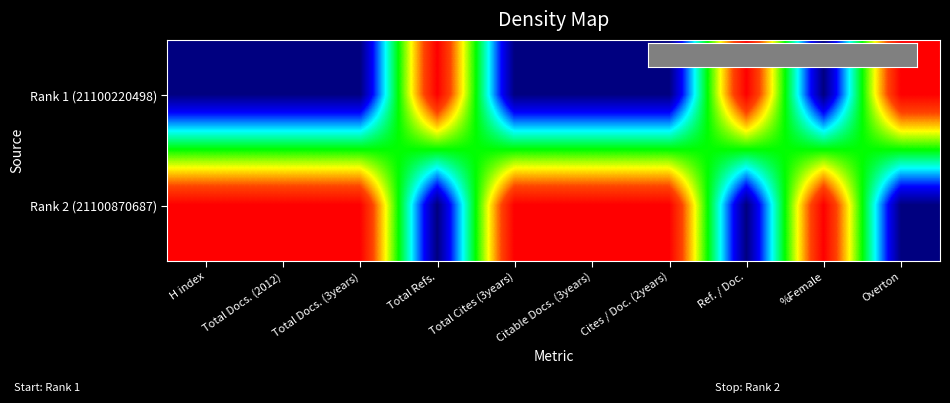

At how many categories does at least one series exceed 0?

10